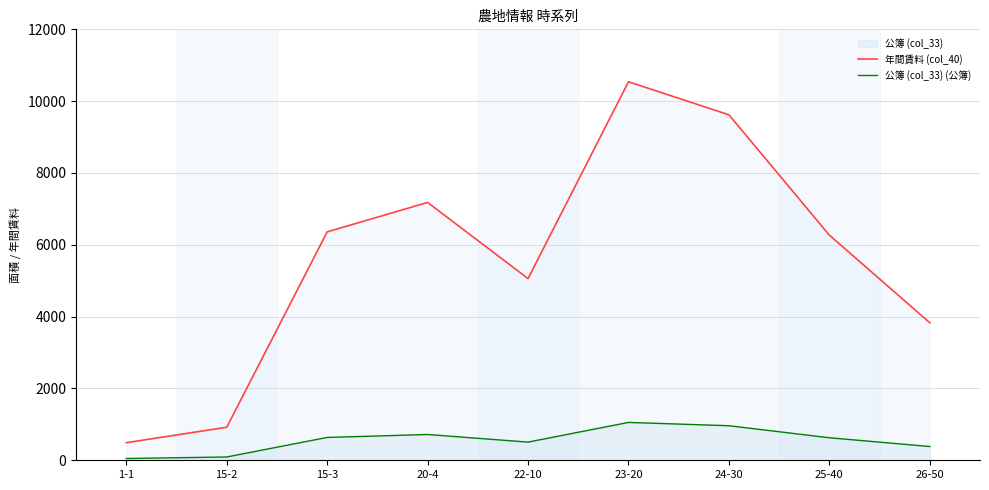

Which series has the largest total across all categories?

年間賃料 (col_40)